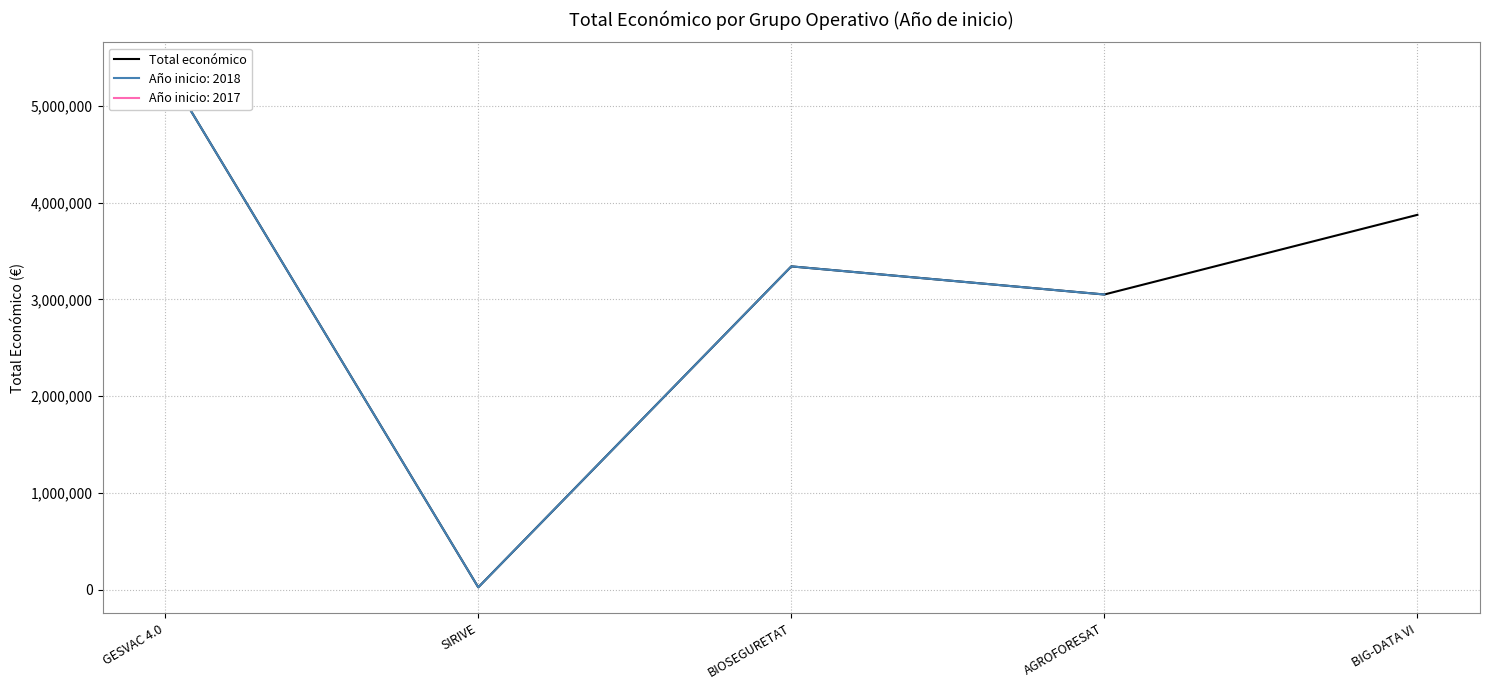

Rank the categories by value from lowest to highest.

SIRIVE, AGROFORESAT, BIOSEGURETAT, BIG-DATA VI, GESVAC 4.0